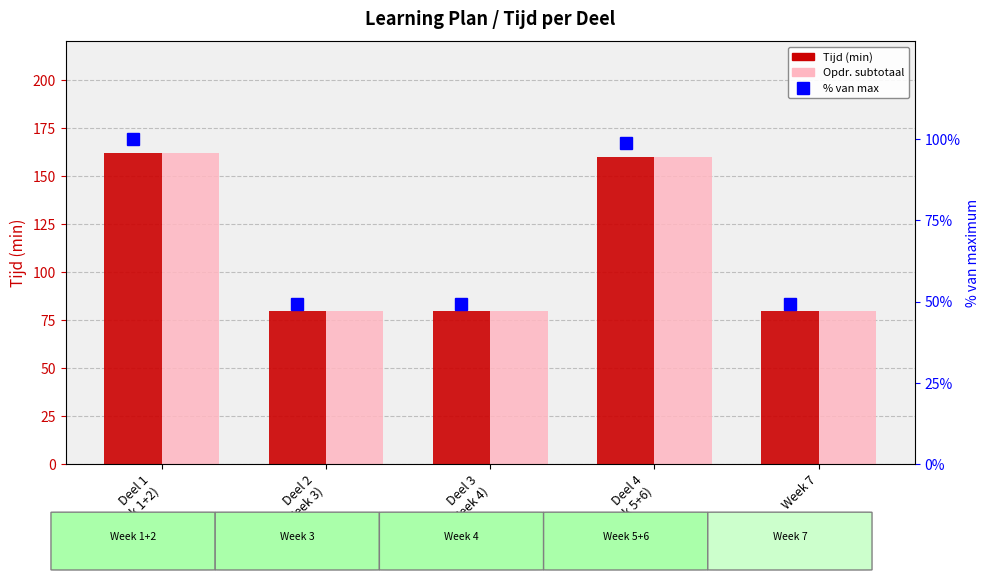

At how many categories does at least one series exceed 84?

2